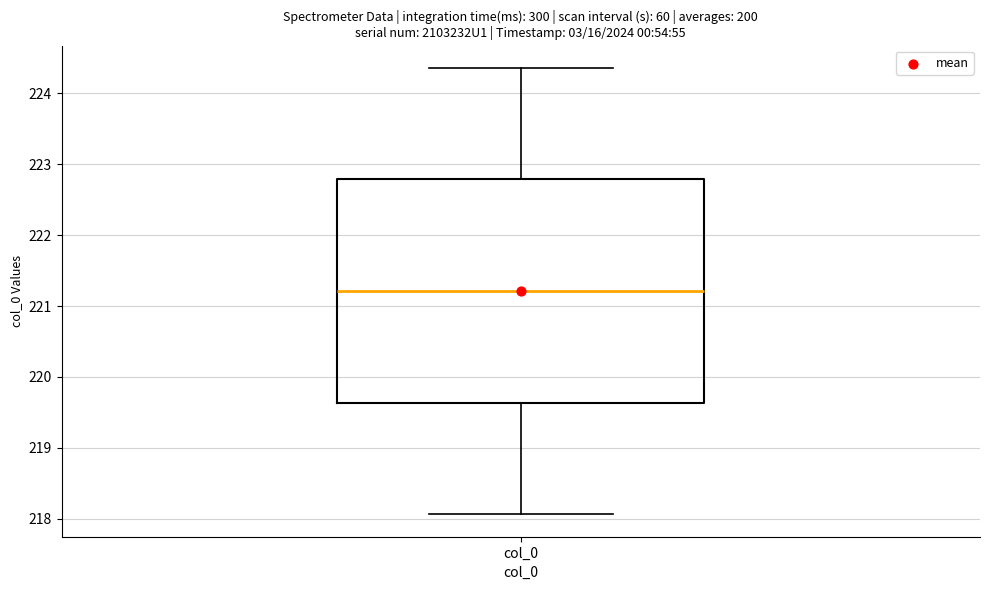

Where is the lower edge of the box for col_0 on the y-axis? The values are not printed on the chart, so give them approximately, as read against the axis.

219.6